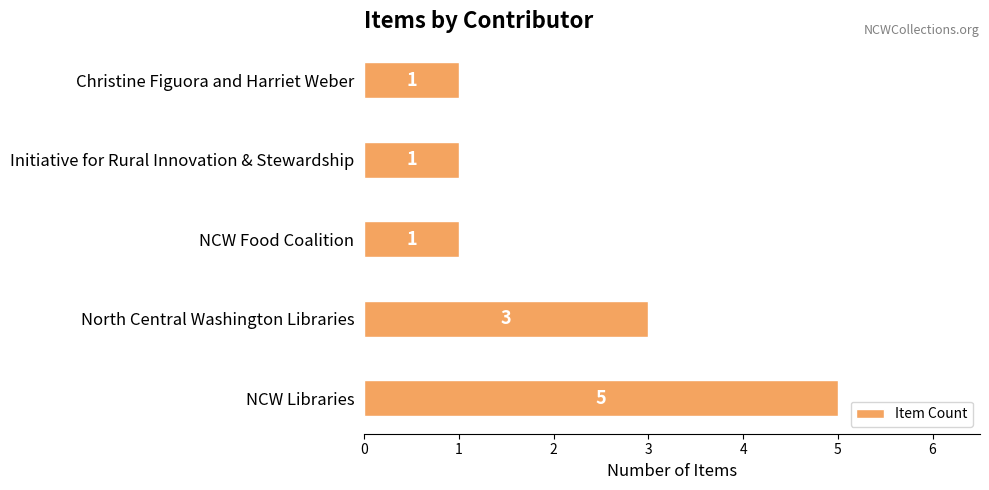

How many bars are there in total?

5